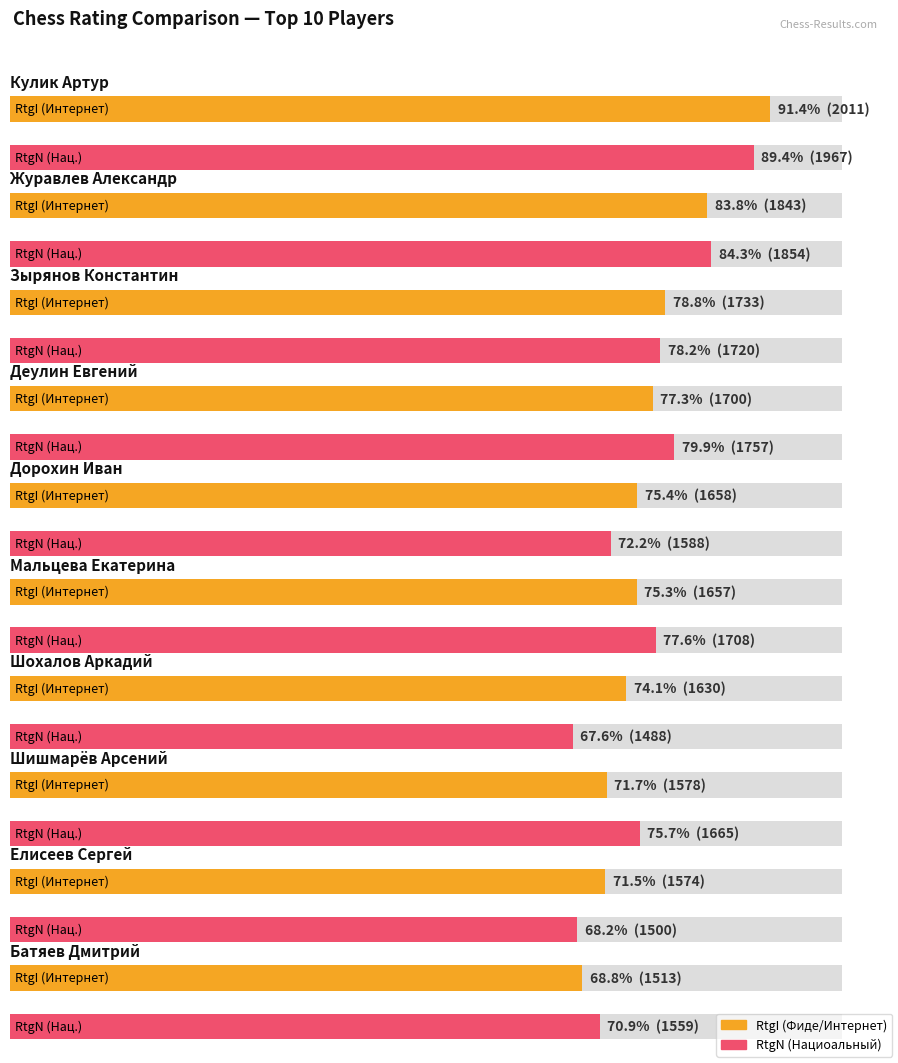

What is the difference between the second highest and second lowest values in the RtgI series?

269